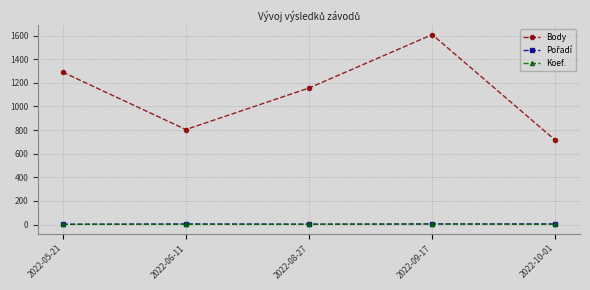

What is the average value of the Koef. series?

2